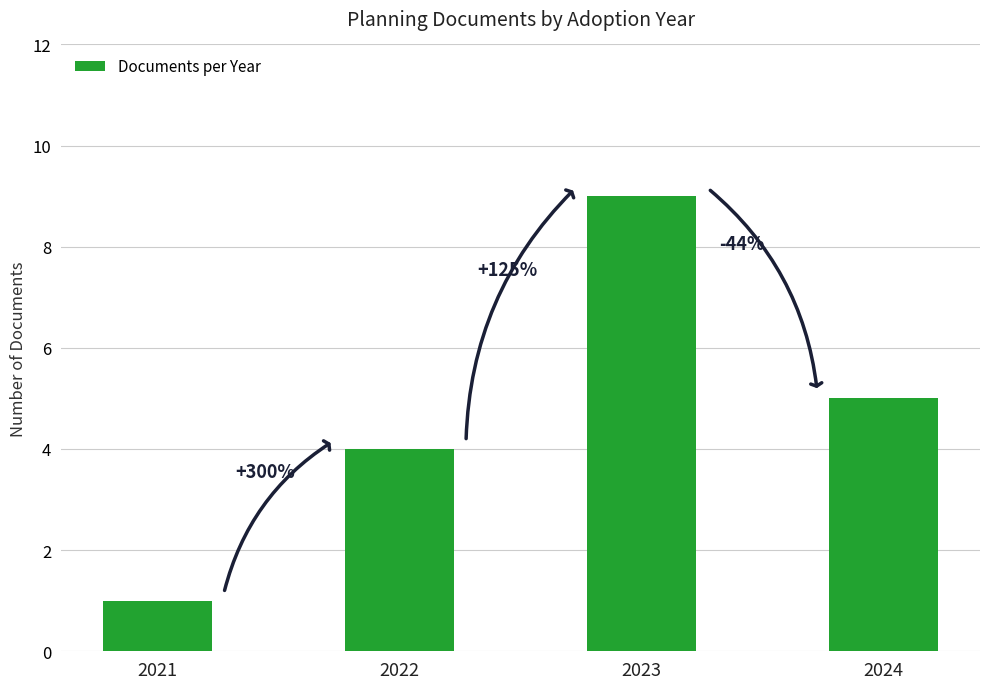

Does the chart contain any negative values?

No